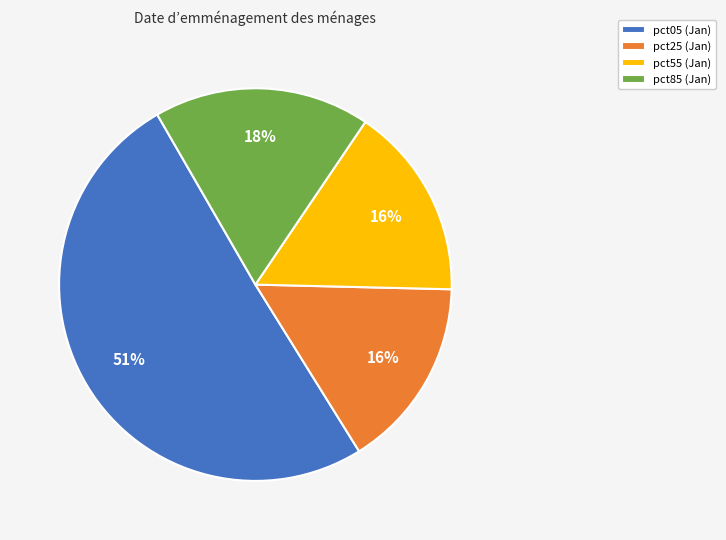

Between pct05 and pct85, which is larger?

pct05